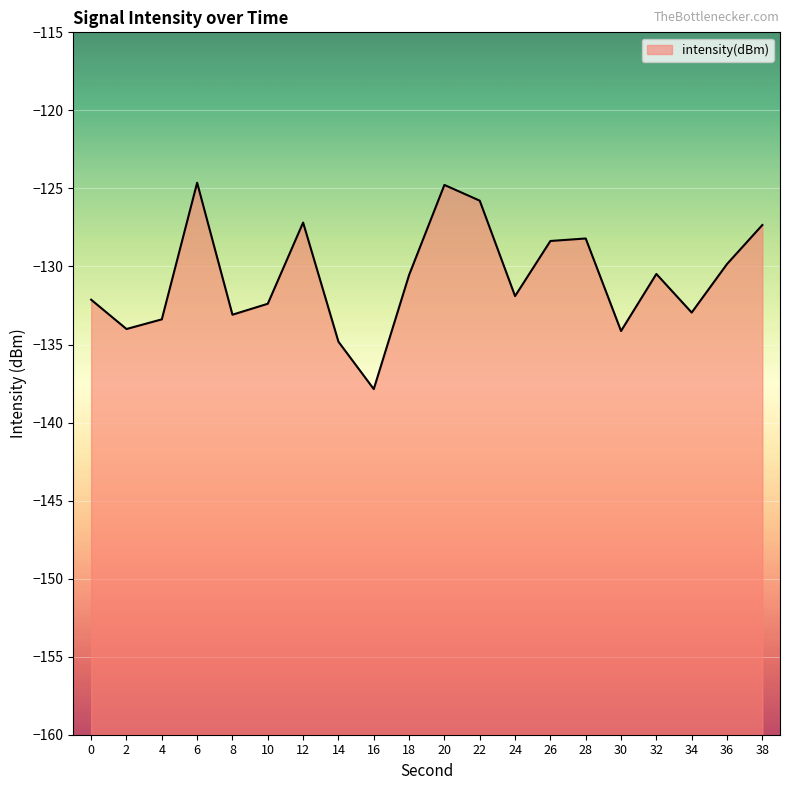

What is the greatest value displayed?

-124.6